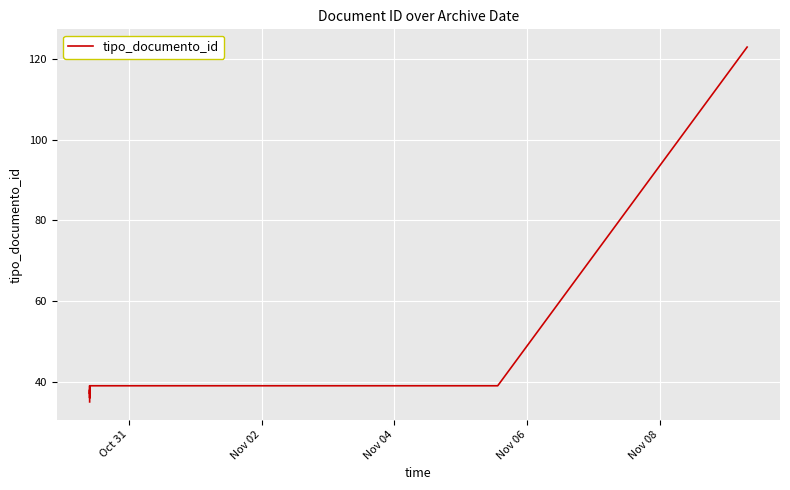

Count the number of values greater than 39.

1